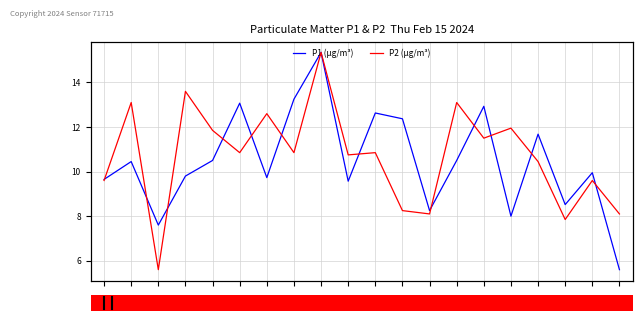

Is the value of P1 (µg/m³) at 08:30 greater than the value of active at 07:30?

Yes